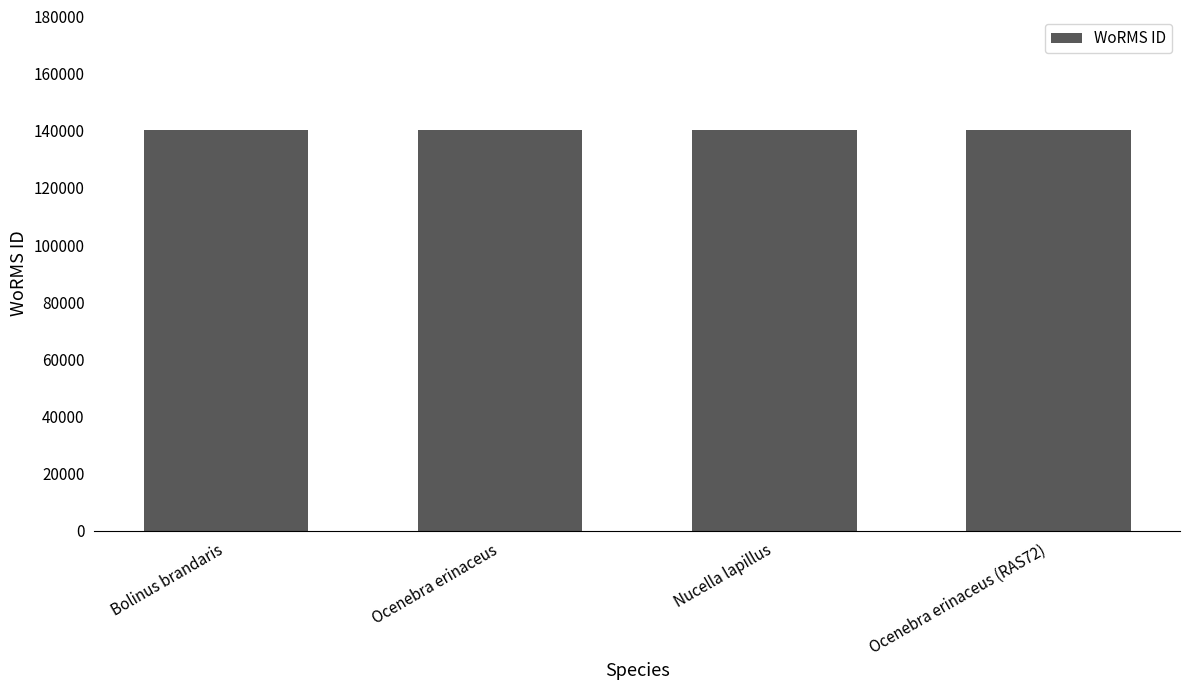

What is the label of the 2nd bar from the left?

Ocenebra erinaceus